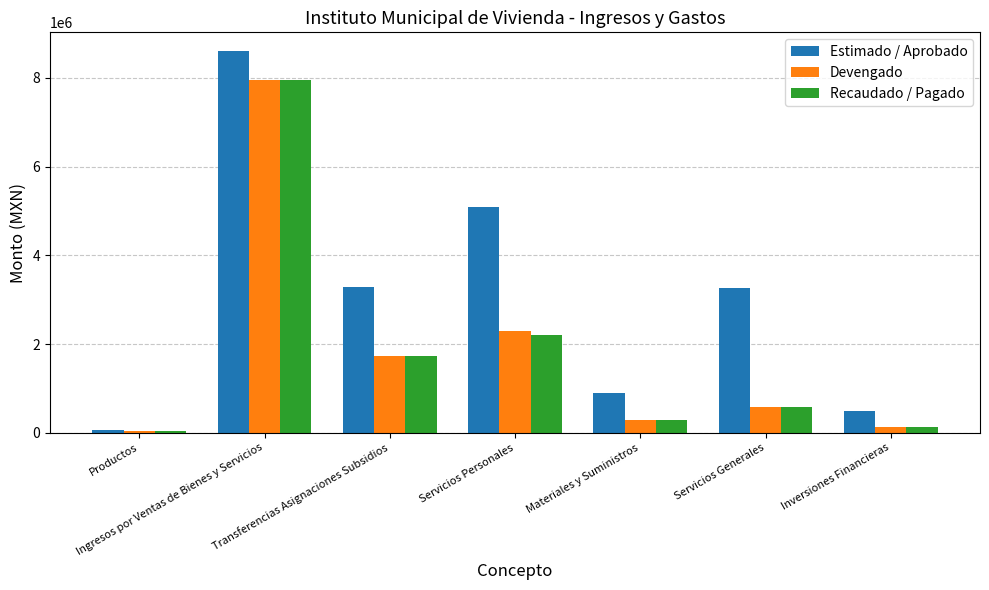

What are all the series names shown in the legend?

Estimado / Aprobado, Devengado, Recaudado / Pagado